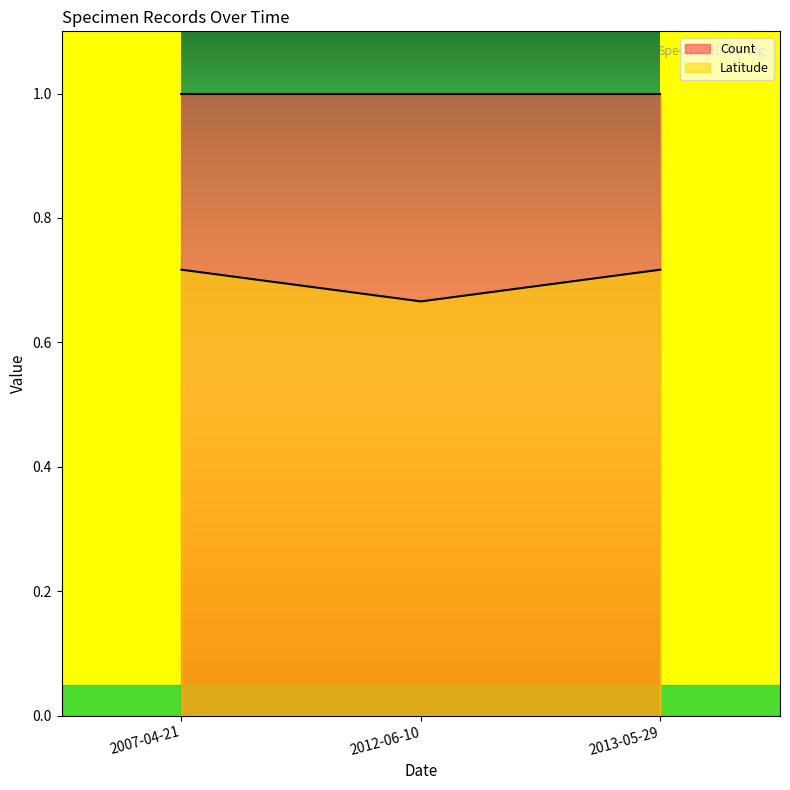

The value at 2007-04-21 is 0.2. True or false?

False